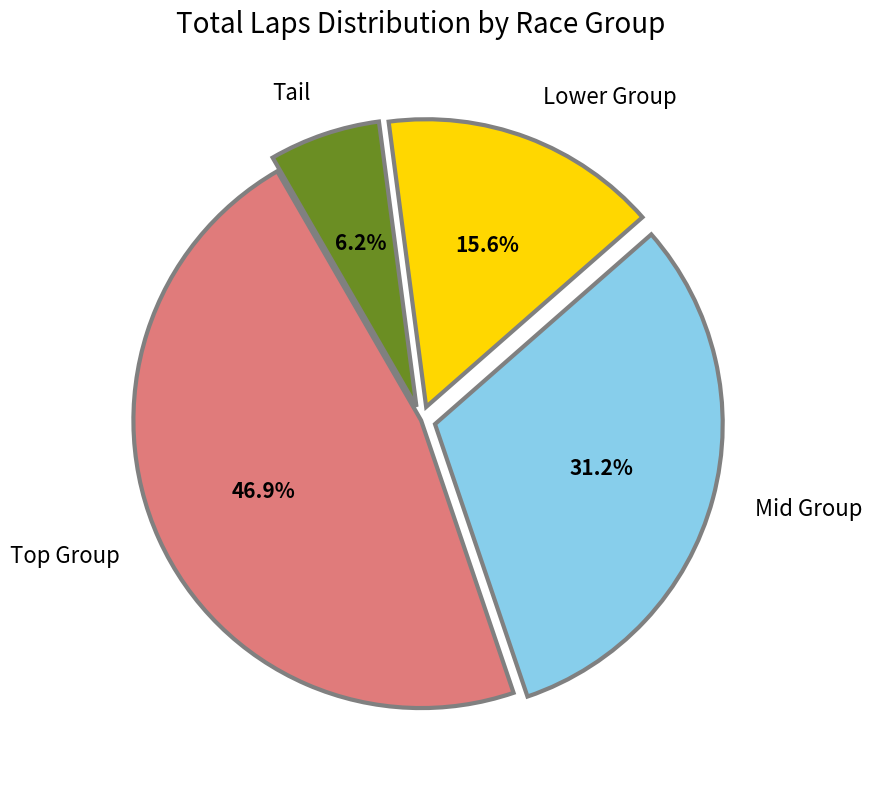

Do Tail and Lower Group together represent more than half of the pie?

No